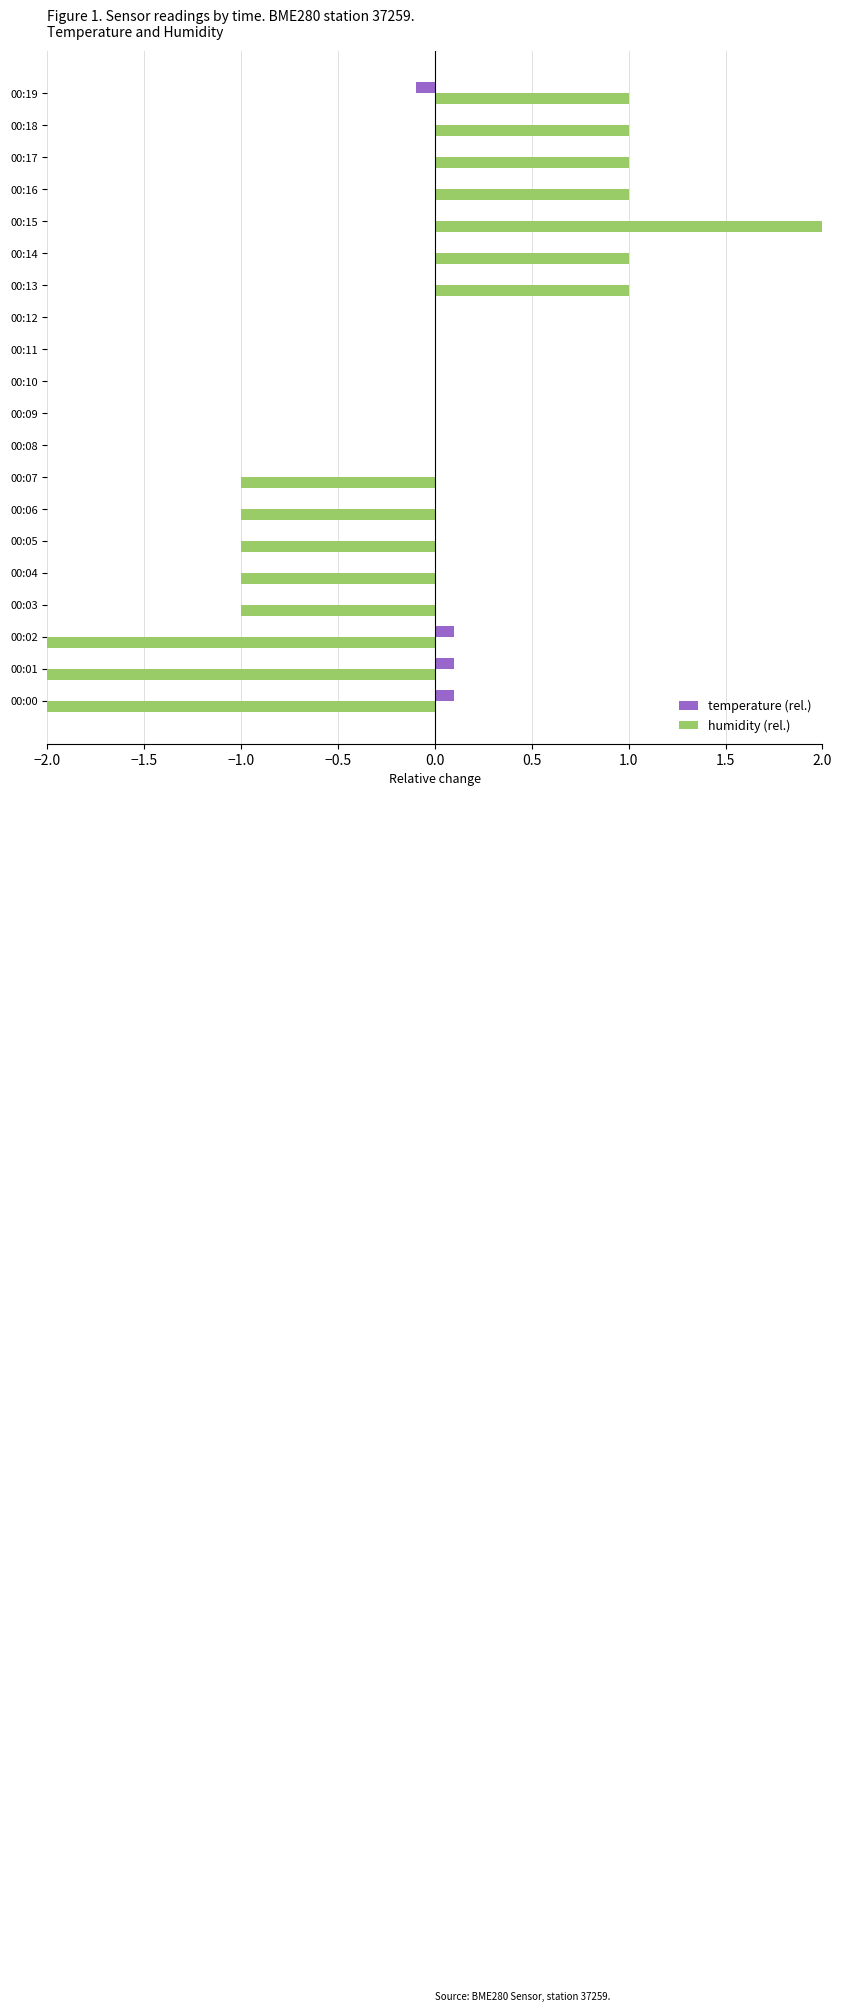

What is the maximum value shown in the chart?

2.0